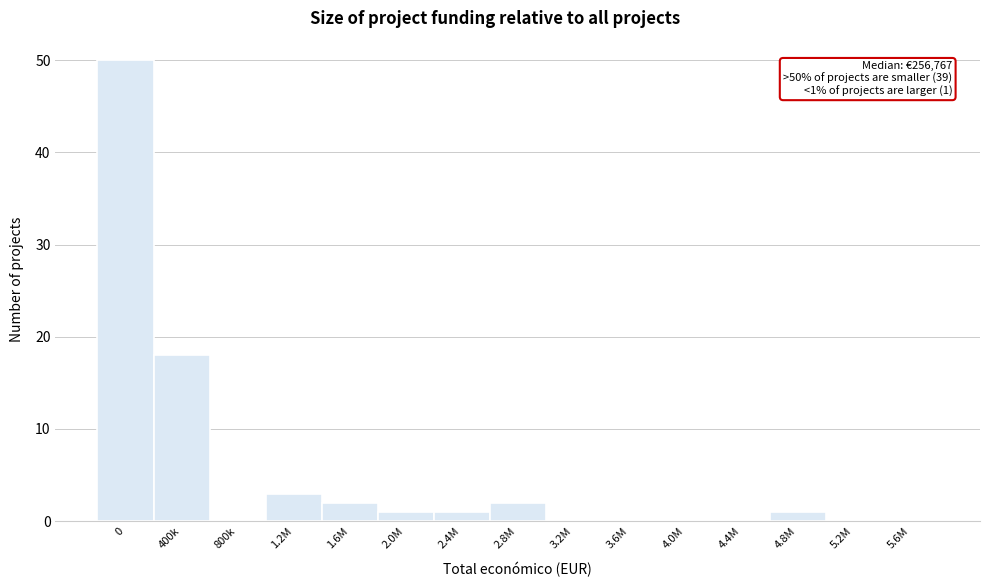

Reading left to right, extract all data points from this chart.

0=50	400k=18	800k=0	1.2M=3	1.6M=2	2.0M=1	2.4M=1	2.8M=2	3.2M=0	3.6M=0	4.0M=0	4.4M=0	4.8M=1	5.2M=0	5.6M=0